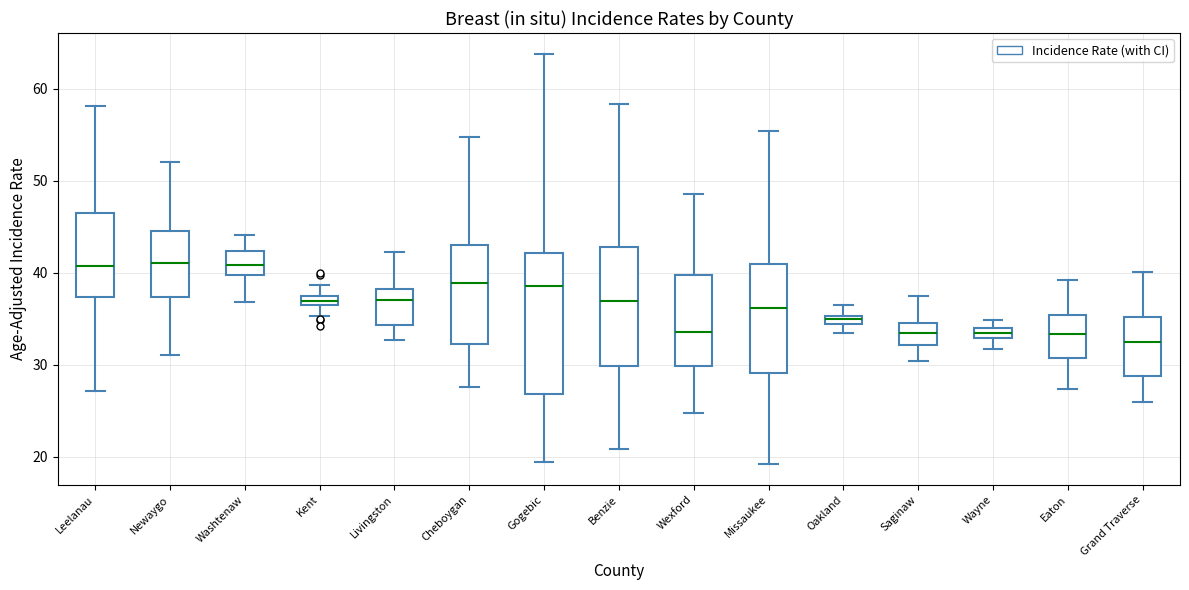

Which box is the tallest, from its lower edge to its upper edge?

Gogebic